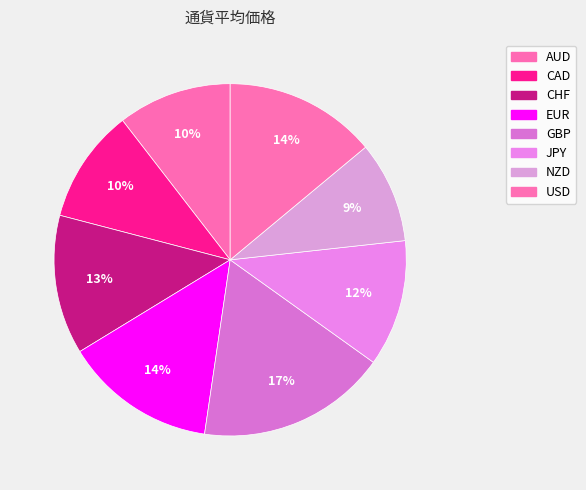

Rank the categories by value from highest to lowest.

GBP, EUR, USD, CHF, JPY, AUD, CAD, NZD